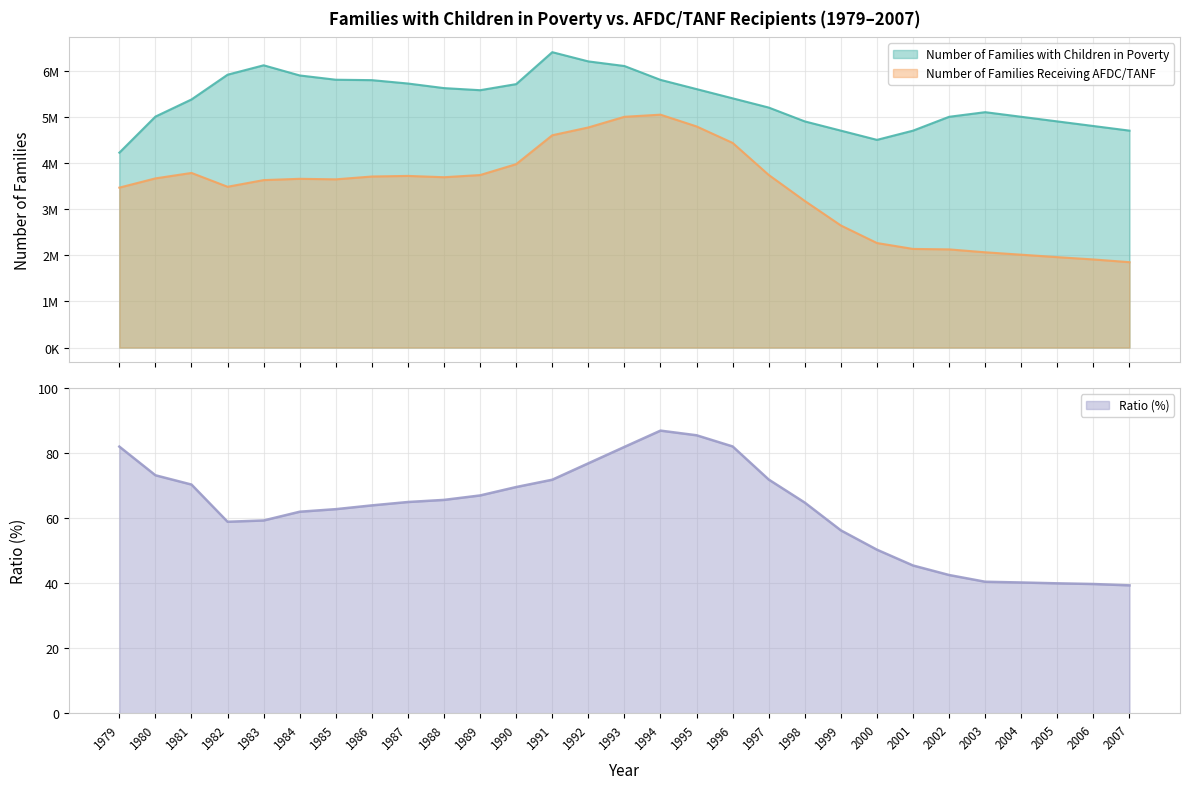

Reading left to right, what are all the values shown in this chart?

Number of Families with Children in Poverty: 1979=4222769.0	1980=5004244.0	1981=5375751.0	1982=5912104.0	1983=6115748.0	1984=5895538.0	1985=5803139.0	1986=5793965.0	1987=5720798.0	1988=5621366.0	1989=5576197.0	1990=5708000.0	1991=6400000.0	1992=6200000.0	1993=6100000.0	1994=5800000.0	1995=5600000.0	1996=5400000.0	1997=5200000.0	1998=4900000.0	1999=4700000.0	2000=4500000.0	2001=4700000.0	2002=5000000.0	2003=5100000.0	2004=5000000.0	2005=4900000.0	2006=4800000.0	2007=4700000.0
Number of Families Receiving AFDC/TANF: 1979=3465254.0	1980=3665351.0	1981=3783479.0	1982=3483891.0	1983=3628418.0	1984=3656255.0	1985=3644793.0	1986=3706304.0	1987=3718937.0	1988=3690862.0	1989=3737851.0	1990=3974000.0	1991=4600000.0	1992=4769000.0	1993=5000000.0	1994=5046000.0	1995=4791000.0	1996=4434000.0	1997=3740000.0	1998=3176000.0	1999=2645000.0	2000=2265000.0	2001=2137000.0	2002=2127000.0	2003=2064000.0	2004=2012000.0	2005=1959000.0	2006=1909000.0	2007=1850000.0
Ratio (%): 1979=82.1	1980=73.2	1981=70.4	1982=58.9	1983=59.3	1984=62.0	1985=62.8	1986=64.0	1987=65.0	1988=65.7	1989=67.0	1990=69.6	1991=71.9	1992=76.9	1993=82.0	1994=87.0	1995=85.5	1996=82.1	1997=71.9	1998=64.8	1999=56.3	2000=50.3	2001=45.5	2002=42.5	2003=40.5	2004=40.2	2005=40.0	2006=39.8	2007=39.4